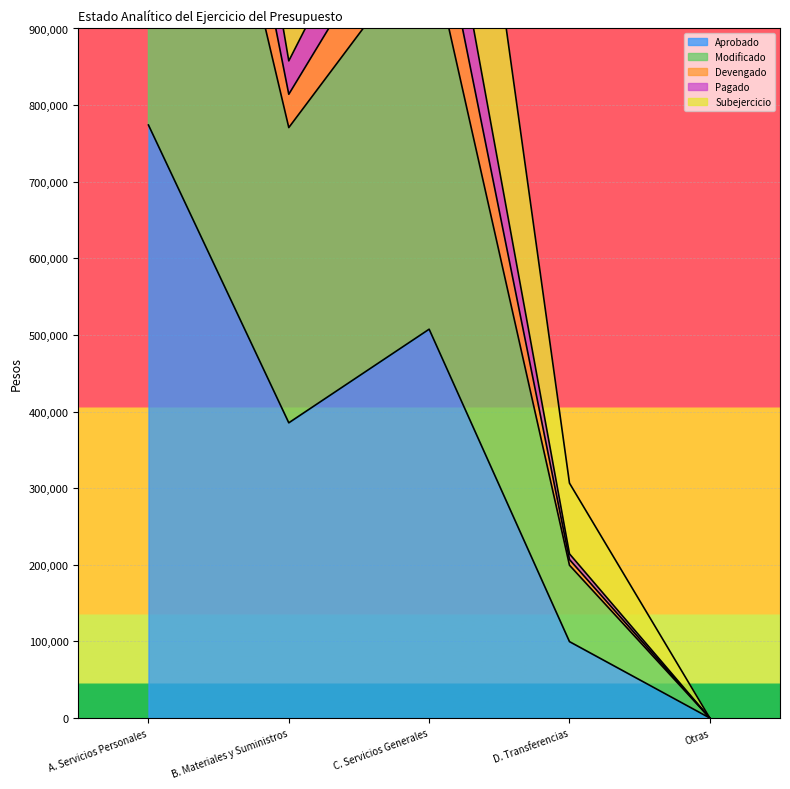

Does the chart display data point markers on the line(s)?

No